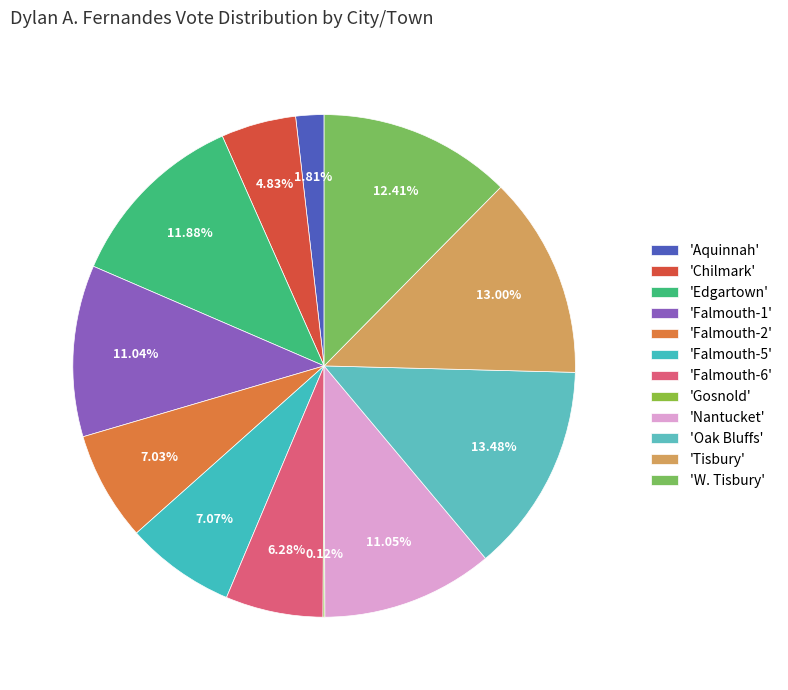

To the nearest percent, what is the average slice percentage?

8%